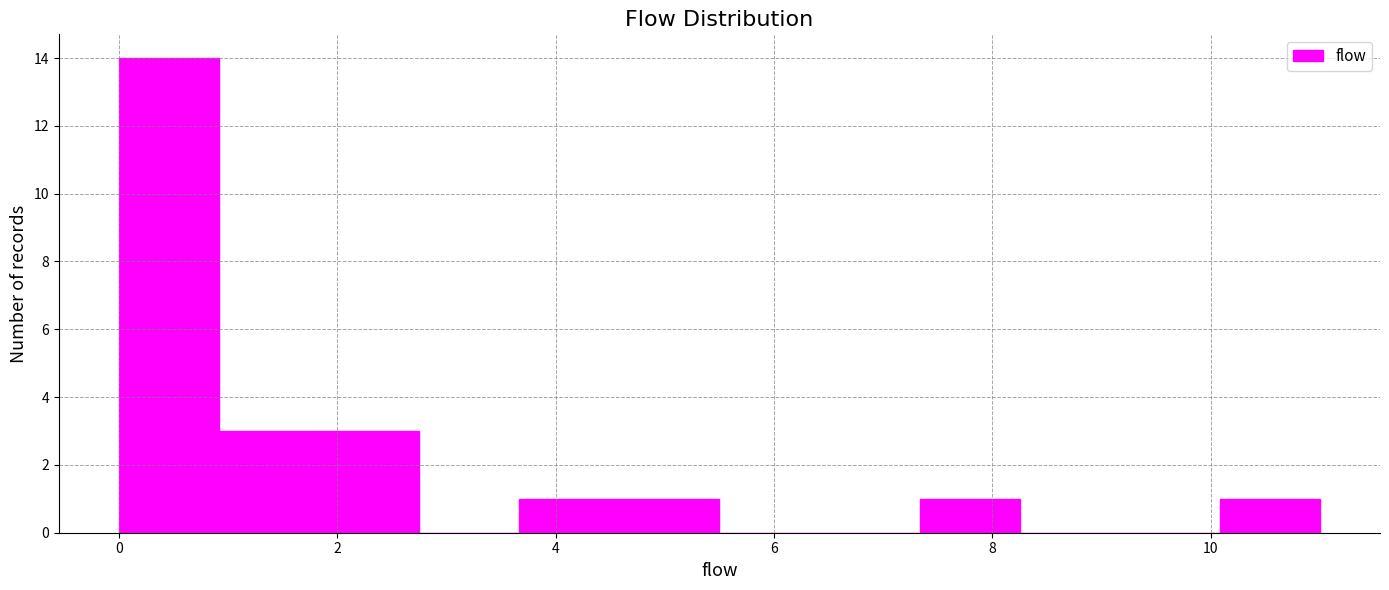

Over which range of the x-axis is the bar tallest?

0.0 to 1.0